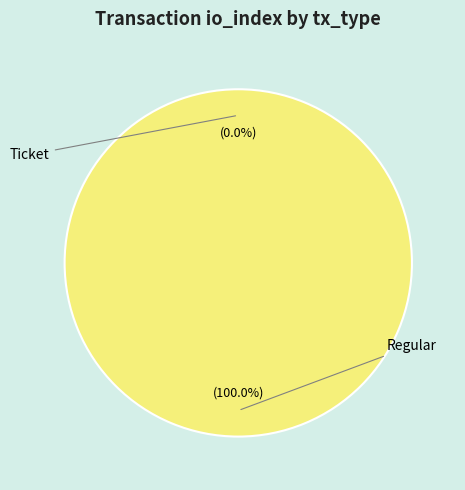

Is there a majority slice in this chart?

Yes